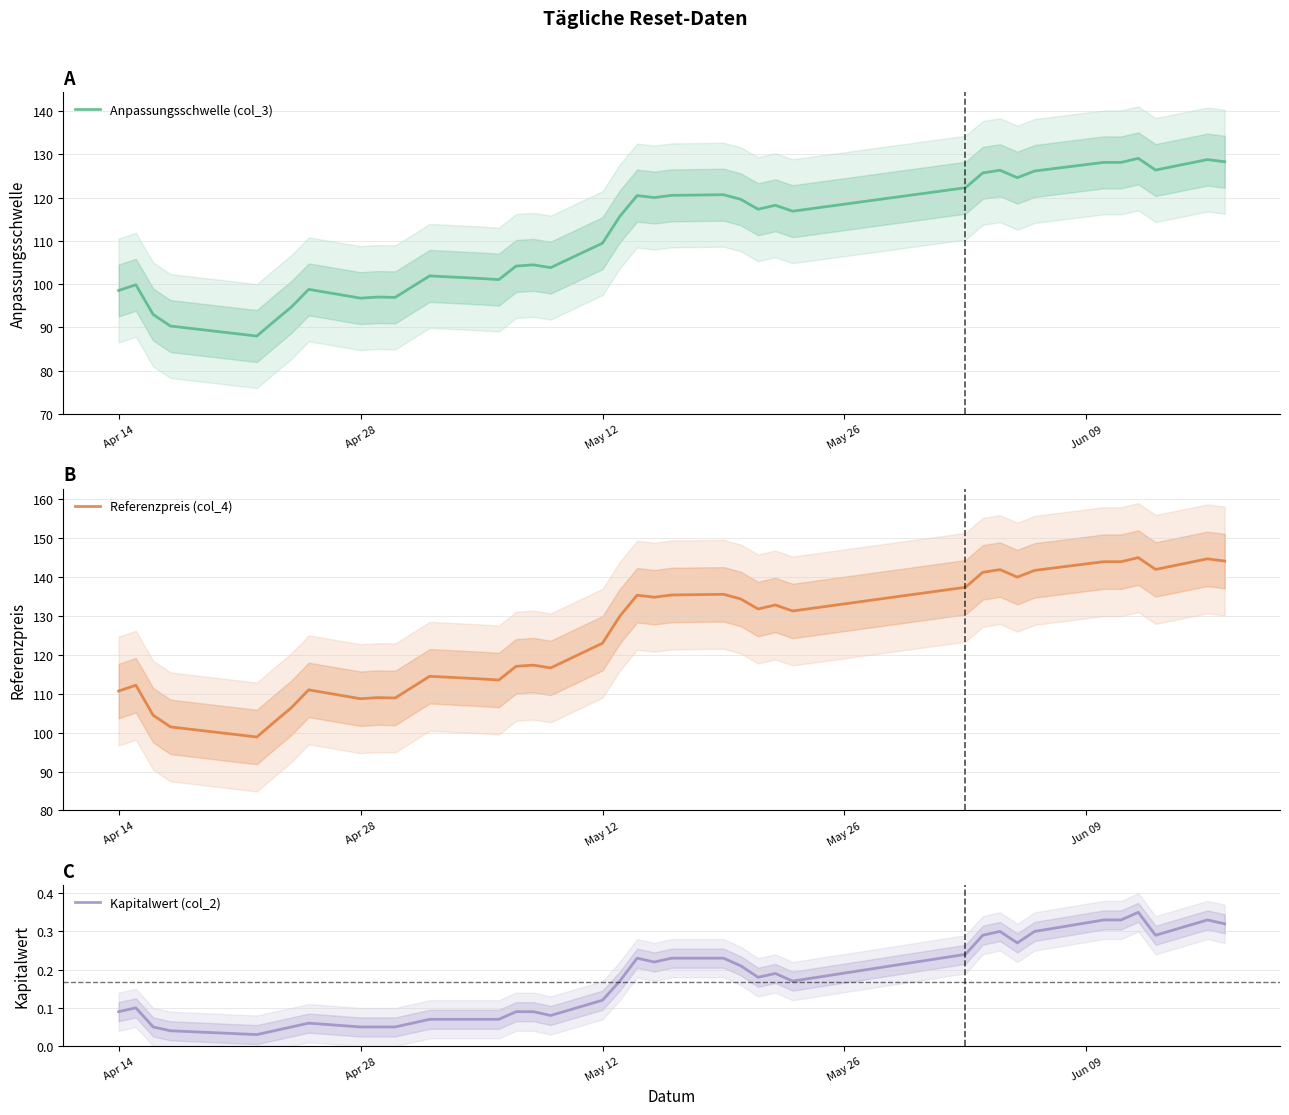

What is the maximum value for Anpassungsschwelle (col_3)?

129.1